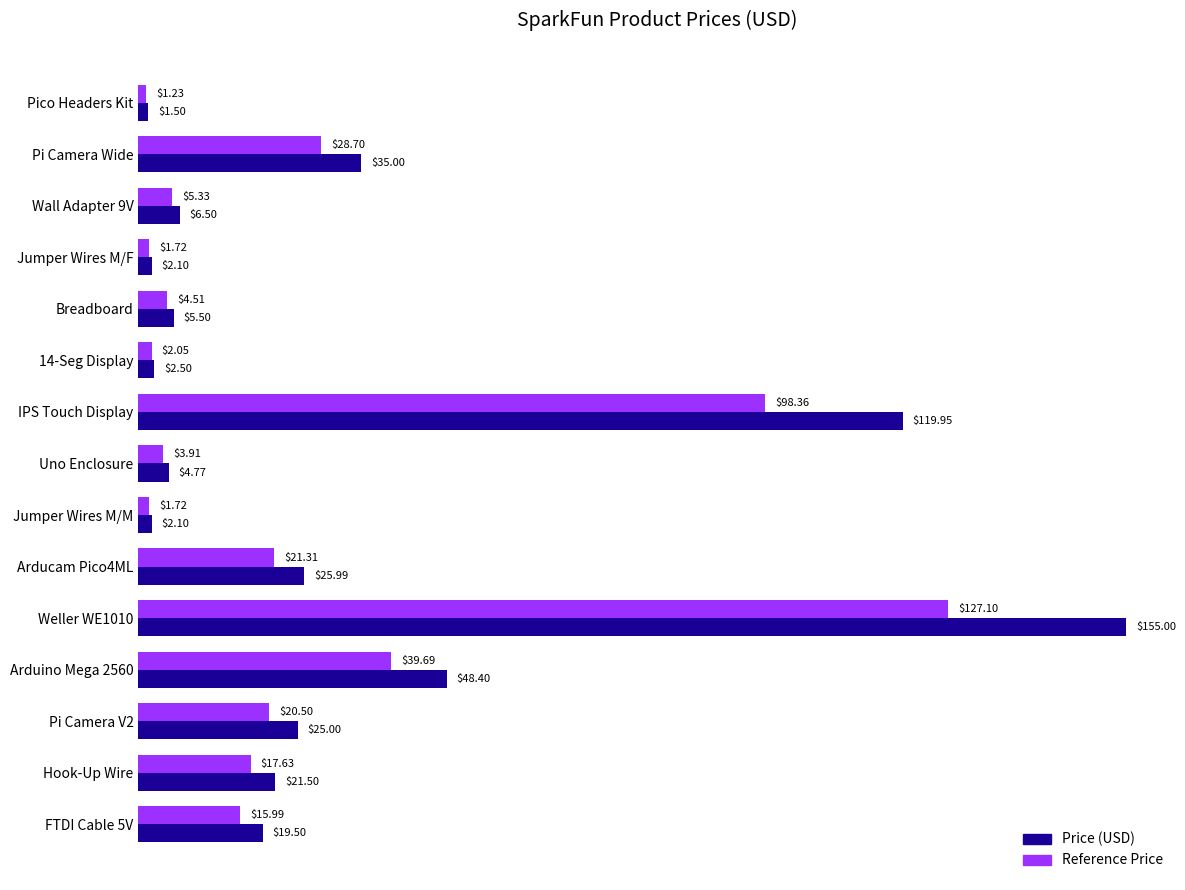

Which category has the lowest value across all series?

Pico Headers Kit